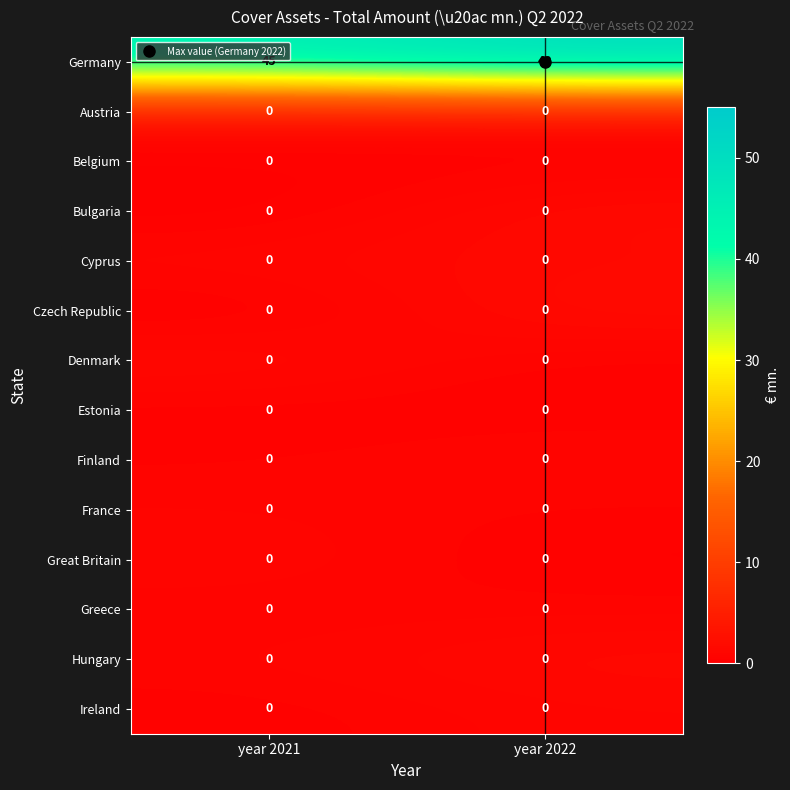

What is the greatest value displayed?

49